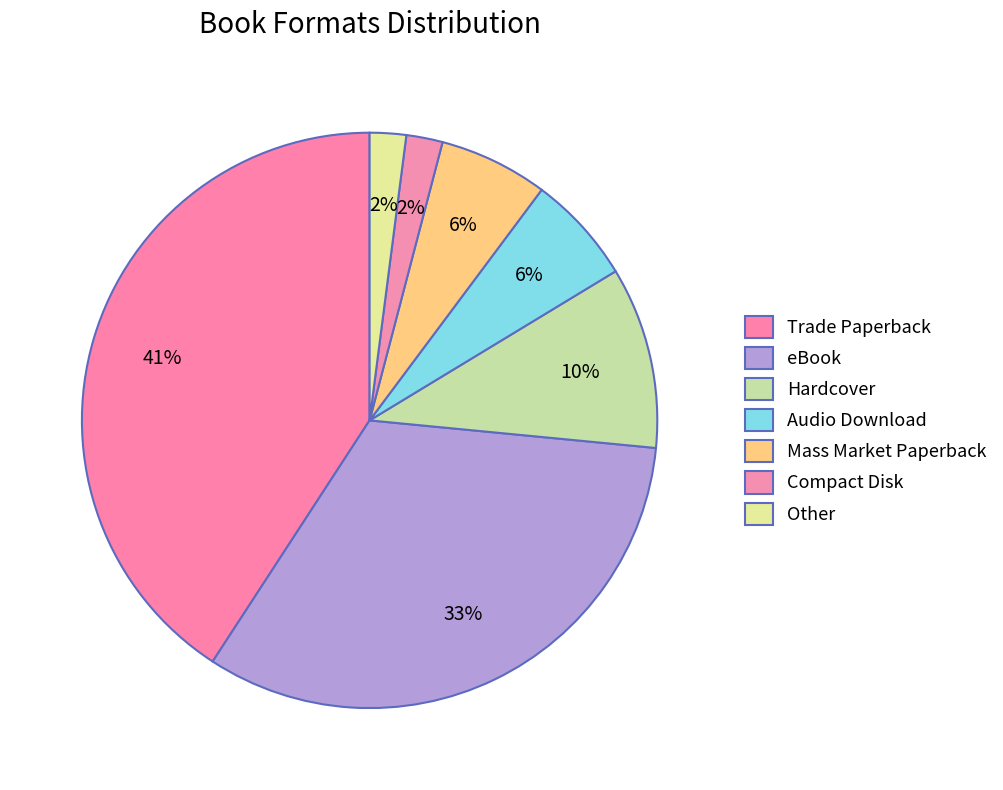

Combined, what portion of the pie is eBook and Other?

34.7%